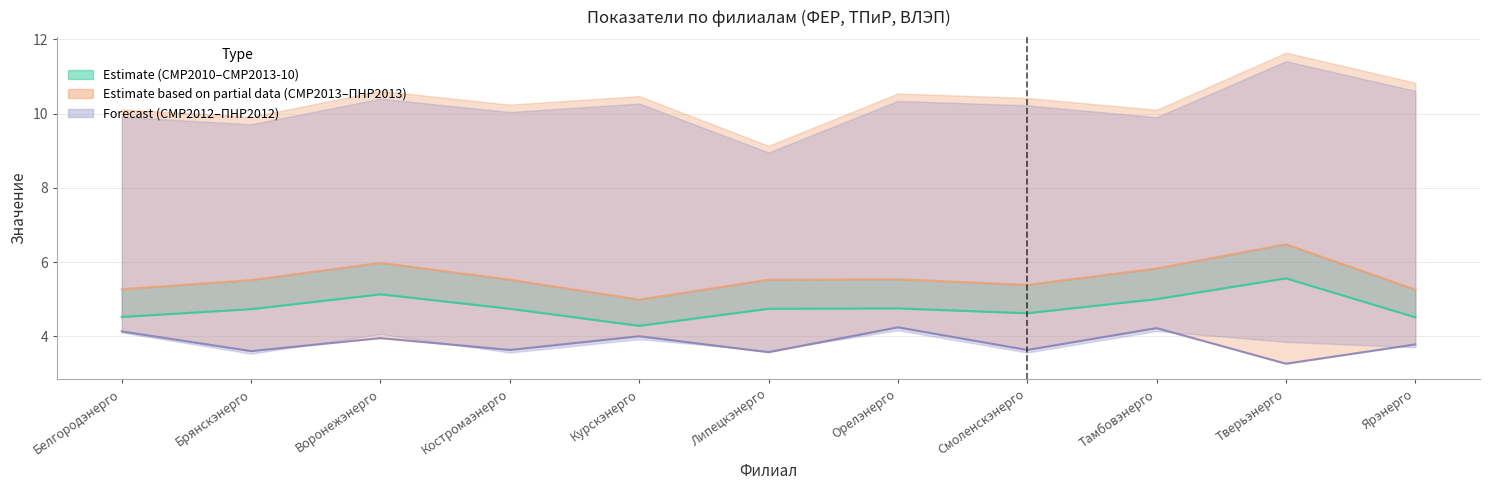

The СМР2013-10 (линия) series shows 6.0 at Воронежэнерго. True or false?

True